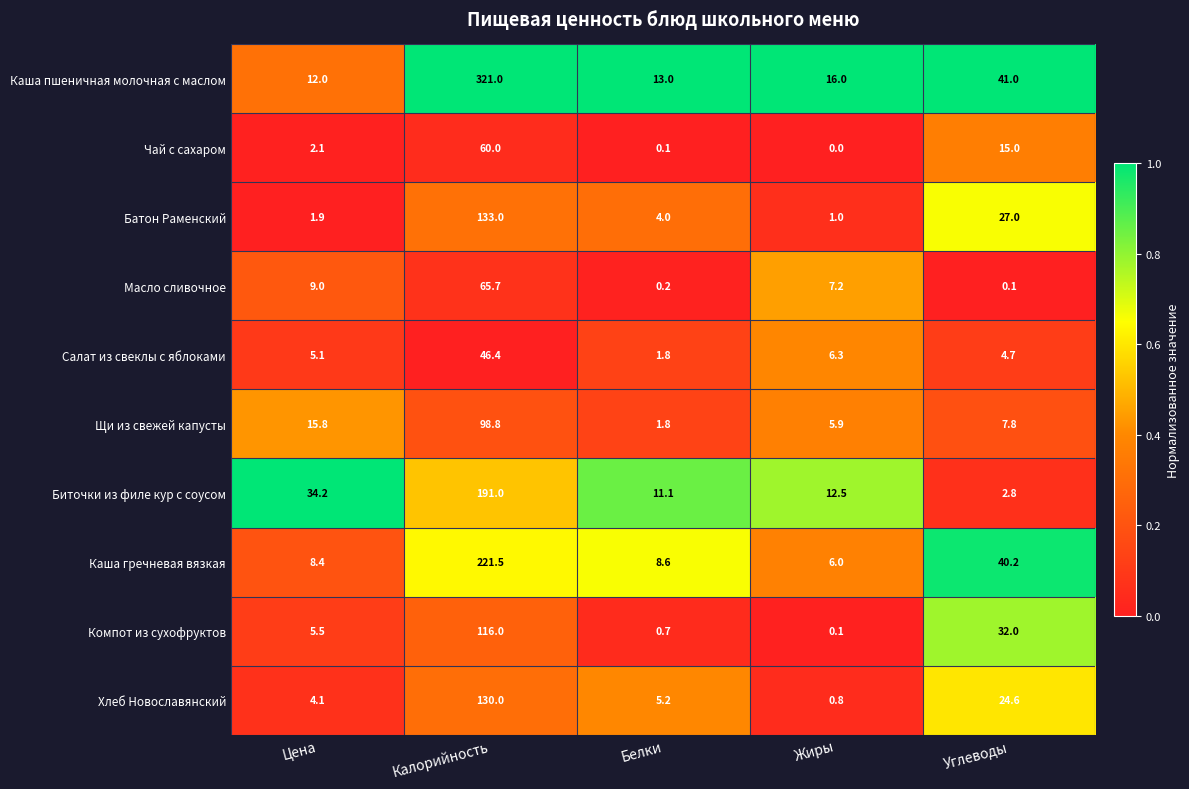

At which category is the sum across all series the highest?

Калорийность